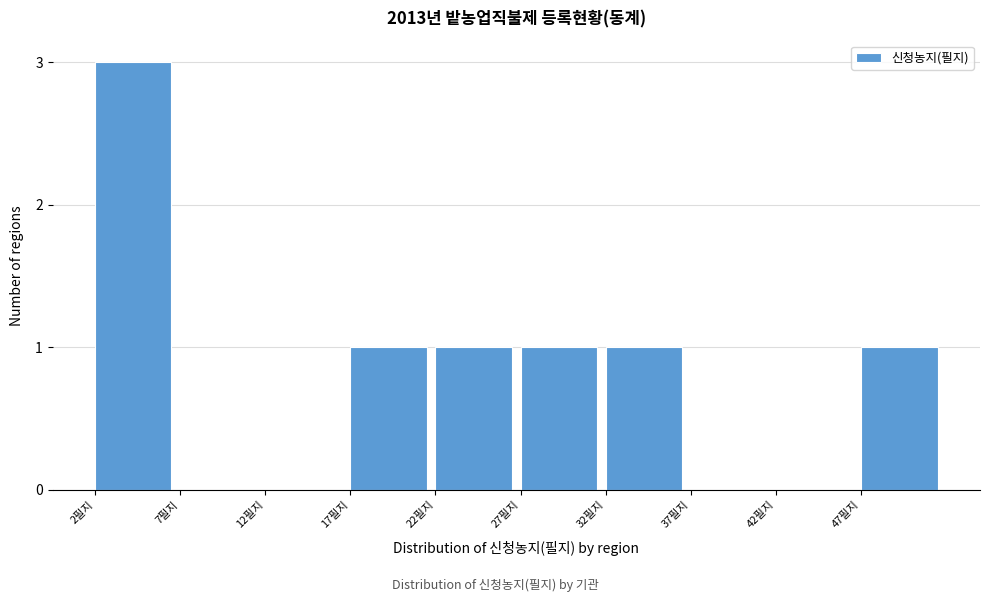

Reading left to right, extract all data points from this chart.

2필지=3	7필지=0	12필지=0	17필지=1	22필지=1	27필지=1	32필지=1	37필지=0	42필지=0	47필지=1